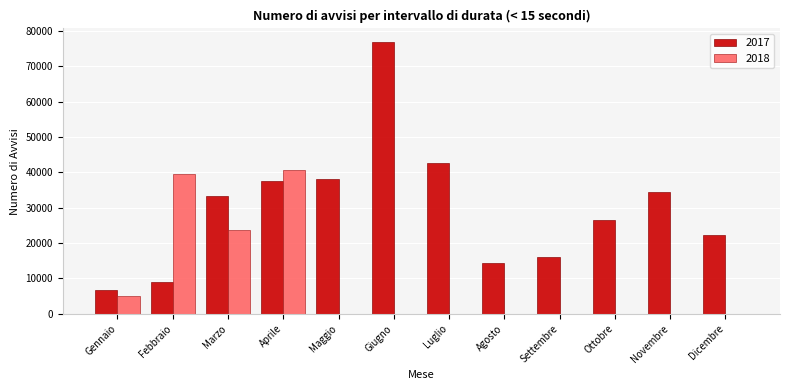

Reading left to right, list all the values displayed in this chart.

2017: Gennaio=6640	Febbraio=9032	Marzo=33208	Aprile=37456	Maggio=38240	Giugno=76872	Luglio=42680	Agosto=14464	Settembre=15992	Ottobre=26568	Novembre=34432	Dicembre=22152
2018: Gennaio=5096	Febbraio=39528	Marzo=23752	Aprile=40560	Maggio=0	Giugno=0	Luglio=0	Agosto=0	Settembre=0	Ottobre=0	Novembre=0	Dicembre=0